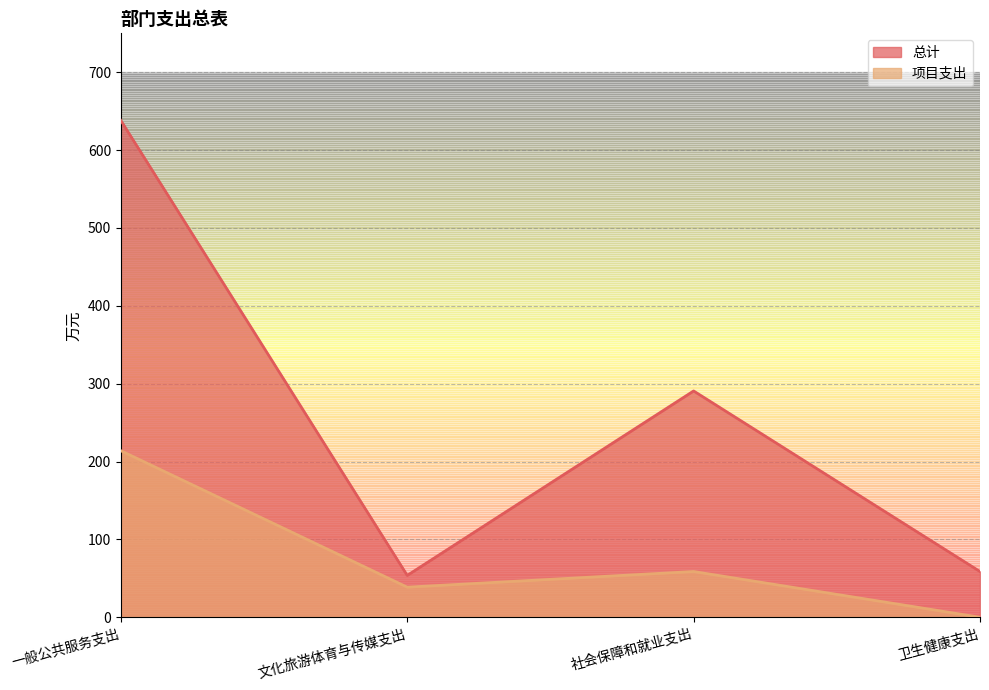

What is the difference between the 项目支出 values at 卫生健康支出 and 文化旅游体育与传媒支出?

38.6